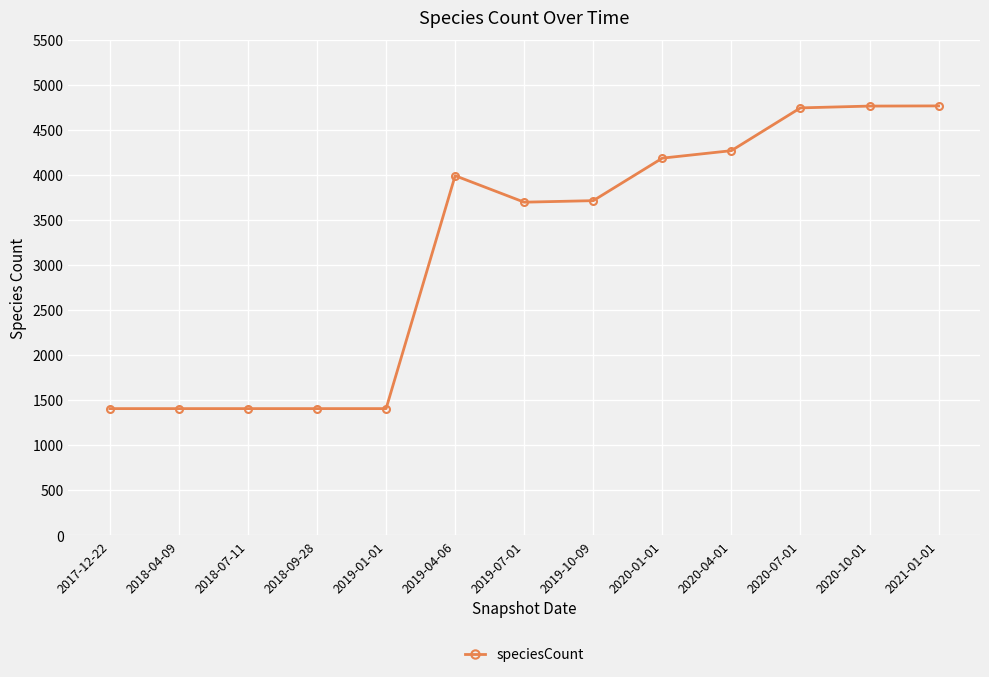

How many distinct data groups are displayed?

1